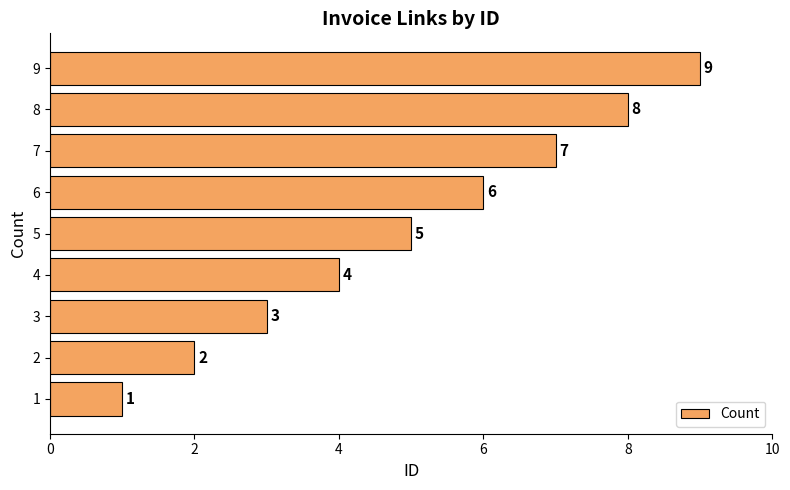

What is the difference between the maximum and second lowest values?

7